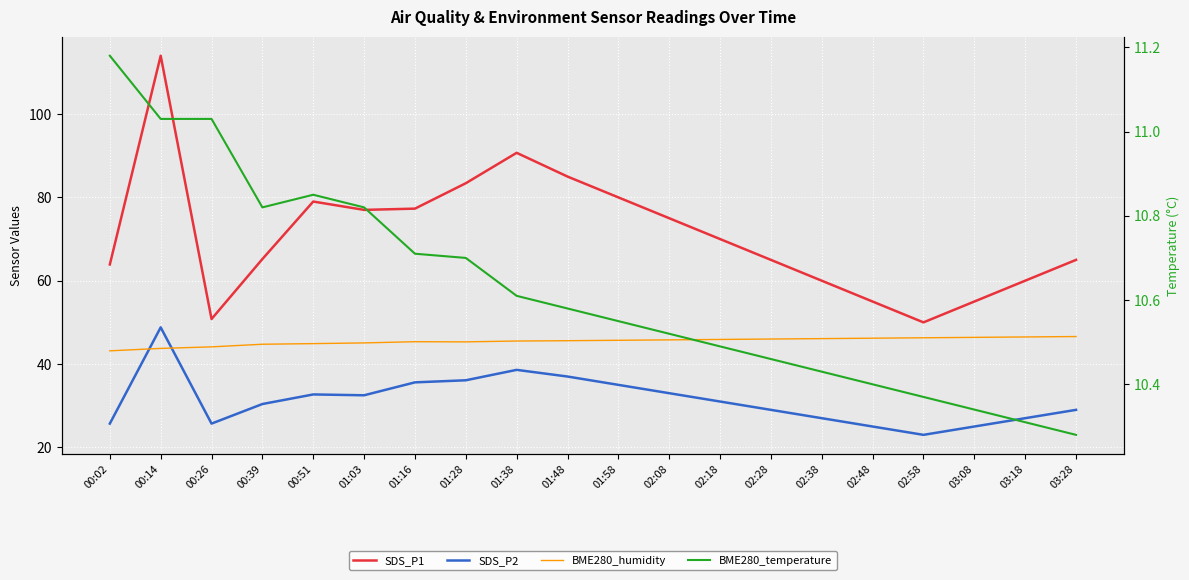

What are all the series names shown in the legend?

SDS_P1, SDS_P2, BME280_humidity, BME280_temperature